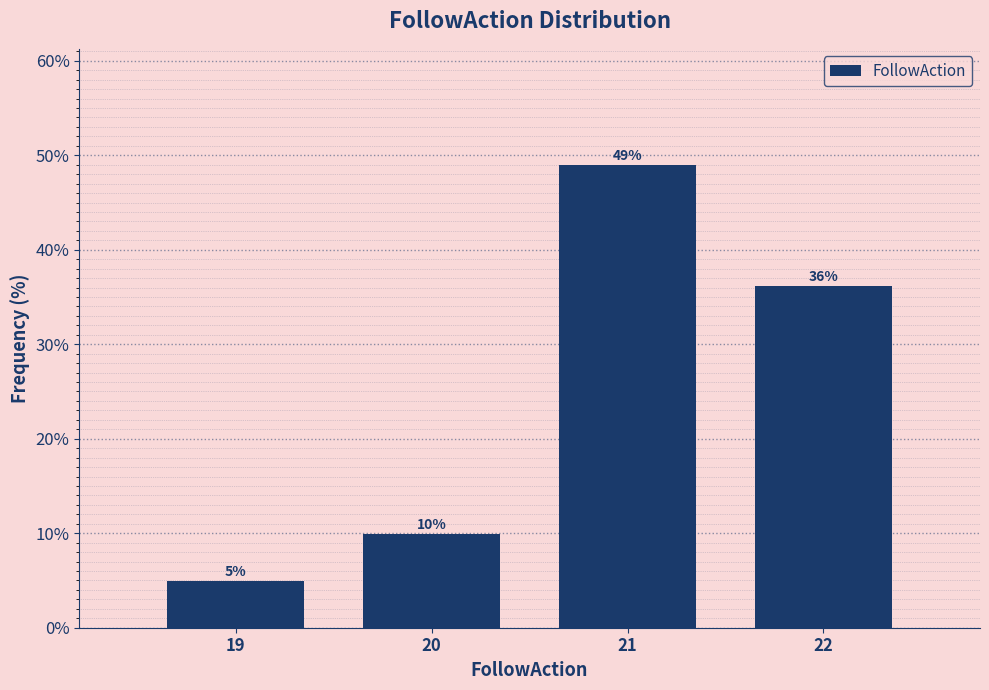

What is the approximate value at 19?

5.0